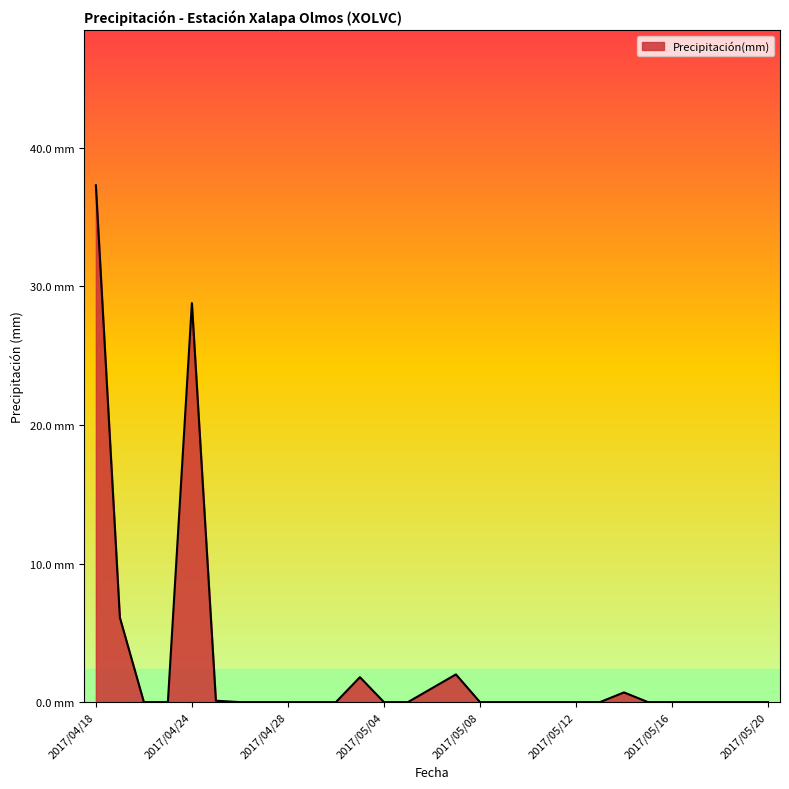

Rank the categories by value from lowest to highest.

2017/04/22, 2017/04/23, 2017/04/26, 2017/04/27, 2017/04/28, 2017/05/01, 2017/05/02, 2017/05/04, 2017/05/05, 2017/05/08, 2017/05/09, 2017/05/10, 2017/05/11, 2017/05/12, 2017/05/13, 2017/05/15, 2017/05/16, 2017/05/17, 2017/05/18, 2017/05/19, 2017/05/20, 2017/04/25, 2017/05/14, 2017/05/06, 2017/05/03, 2017/05/07, 2017/04/19, 2017/04/24, 2017/04/18